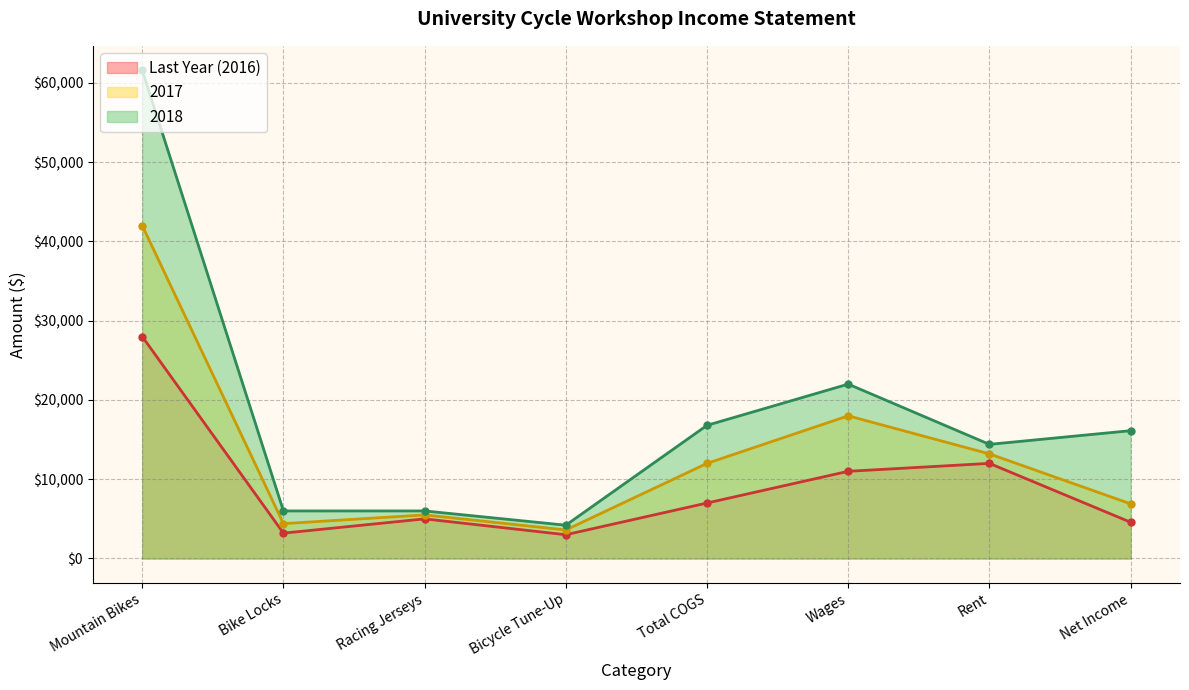

Is it true that 2018 equals 18060 at Gross Profit?

False